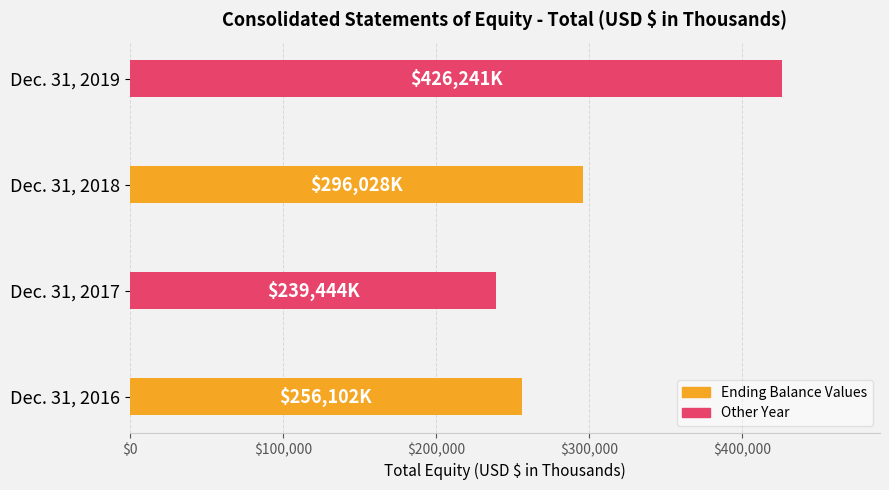

What is the greatest value displayed?

426241